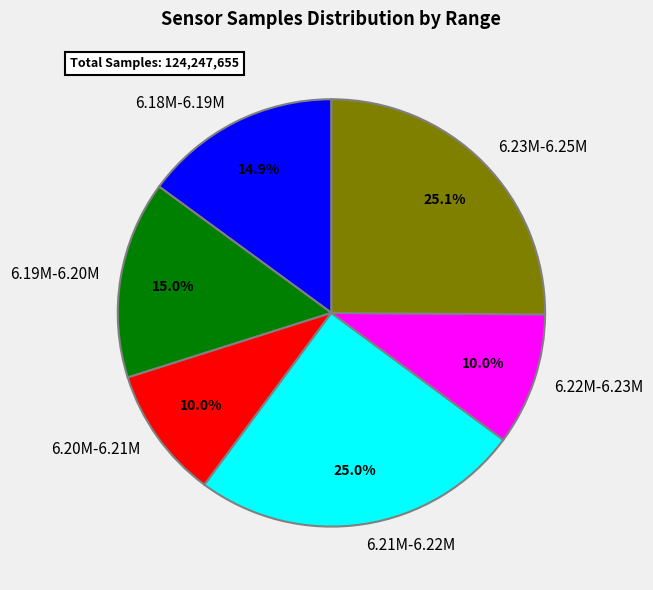

How many slices are in this pie chart?

6